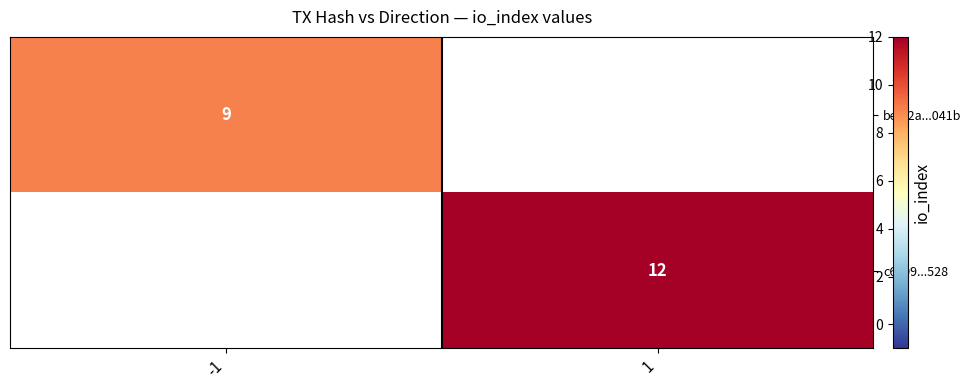

How many data points does each series have?

2